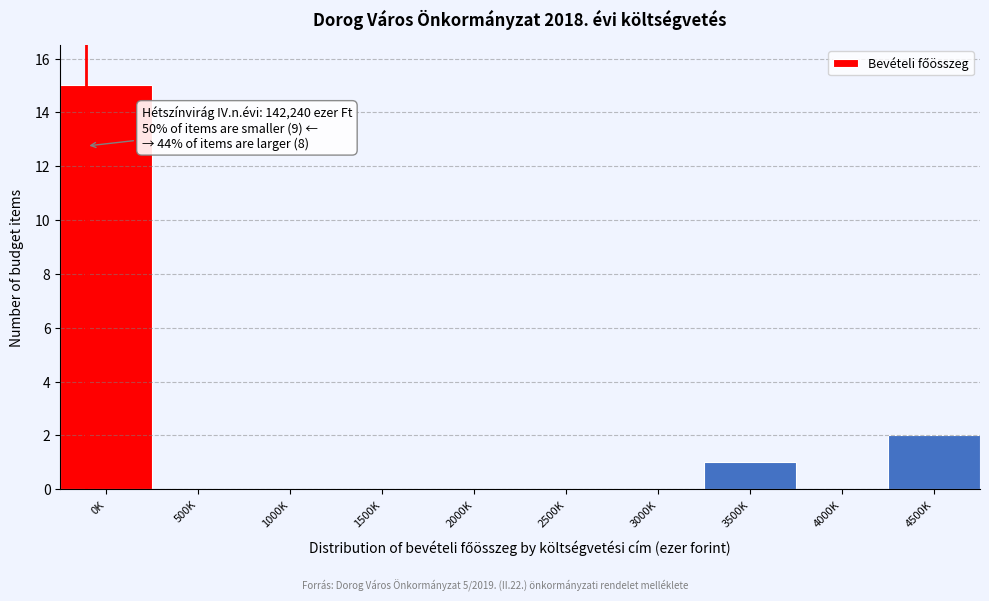

Reading right to left, transcribe all the data shown in this chart.

4500K=2	4000K=0	3500K=1	3000K=0	2500K=0	2000K=0	1500K=0	1000K=0	500K=0	0K=15